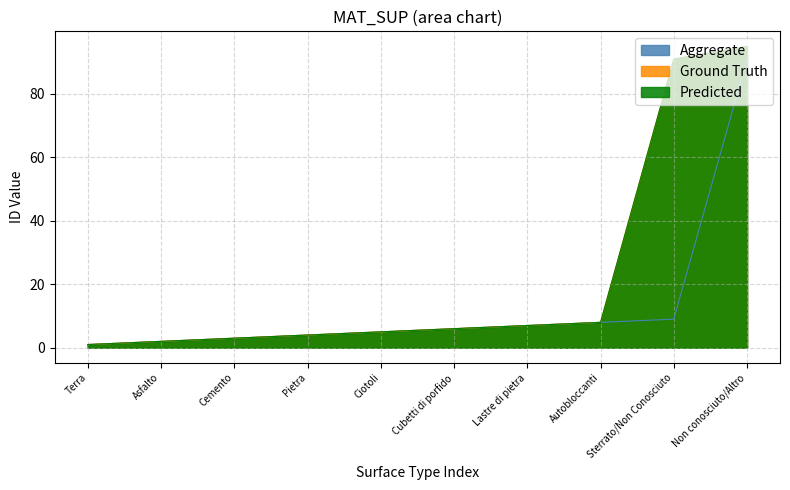

Rank the series at Cemento from highest to lowest value.

Aggregate, Ground Truth, Predicted